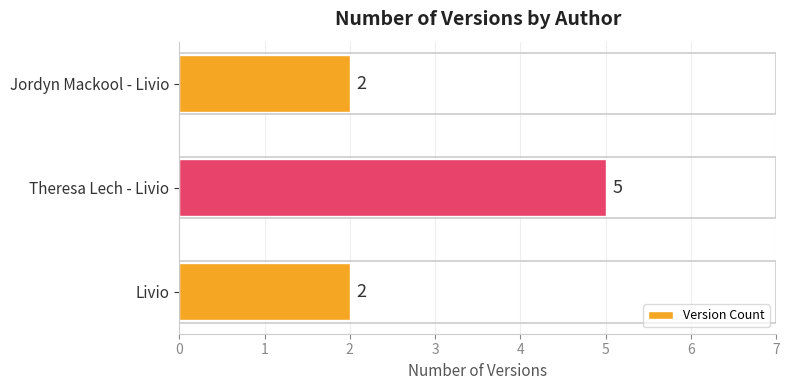

Count the values in the range 2 to 5.

3